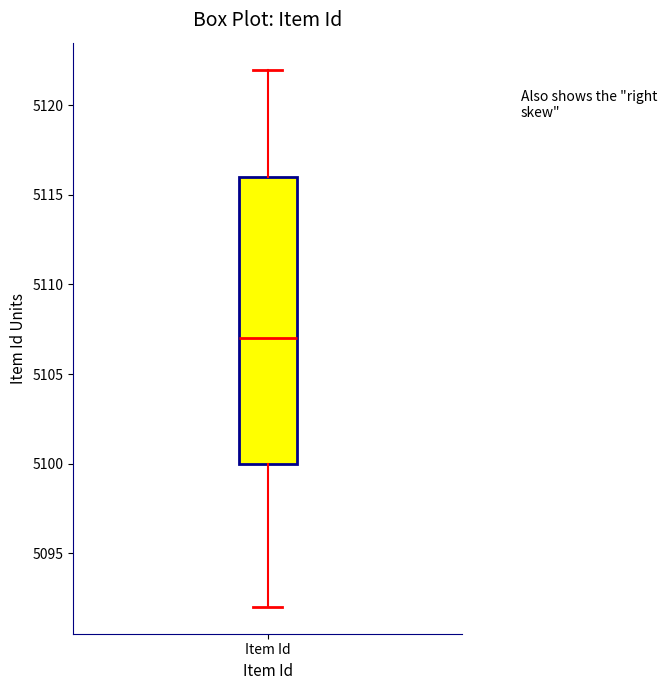

Transcribe this box plot: give where the median line is, the range the box spans, and where the two whiskers end, as read against the y-axis. The values are not printed on the chart, so give them approximately, as read against the axis.

median 5107, box 5100 to 5116, whiskers 5092 to 5122